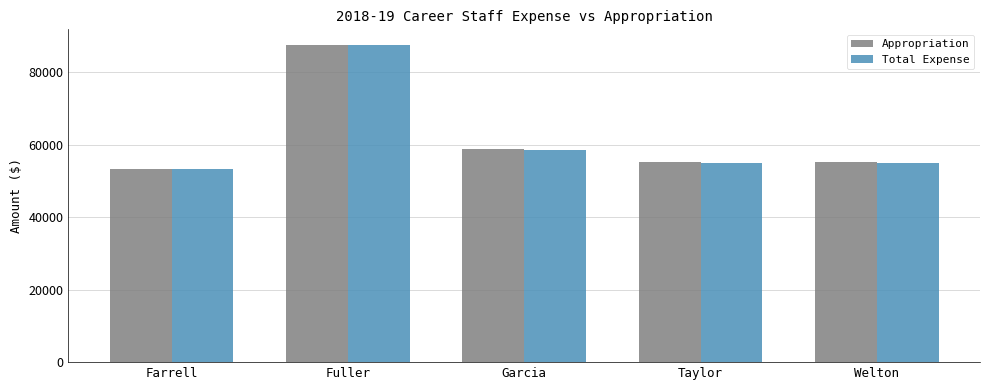

What is the sum of all Total Expense values?

309286.7